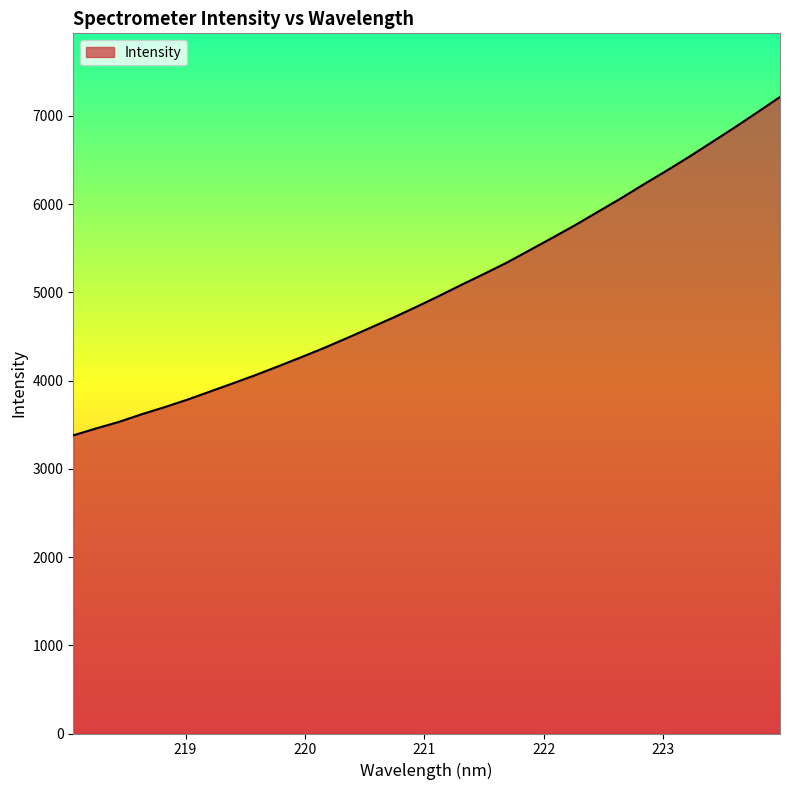

What is the smallest value displayed?

3379.2